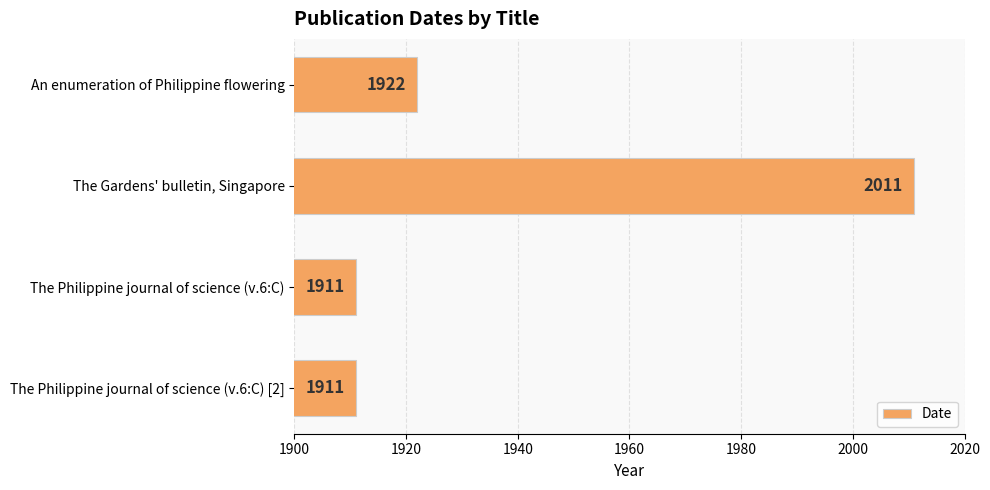

What is the ratio of the value at An enumeration of Philippine flowering to the value at The Gardens' bulletin, Singapore?

1.0